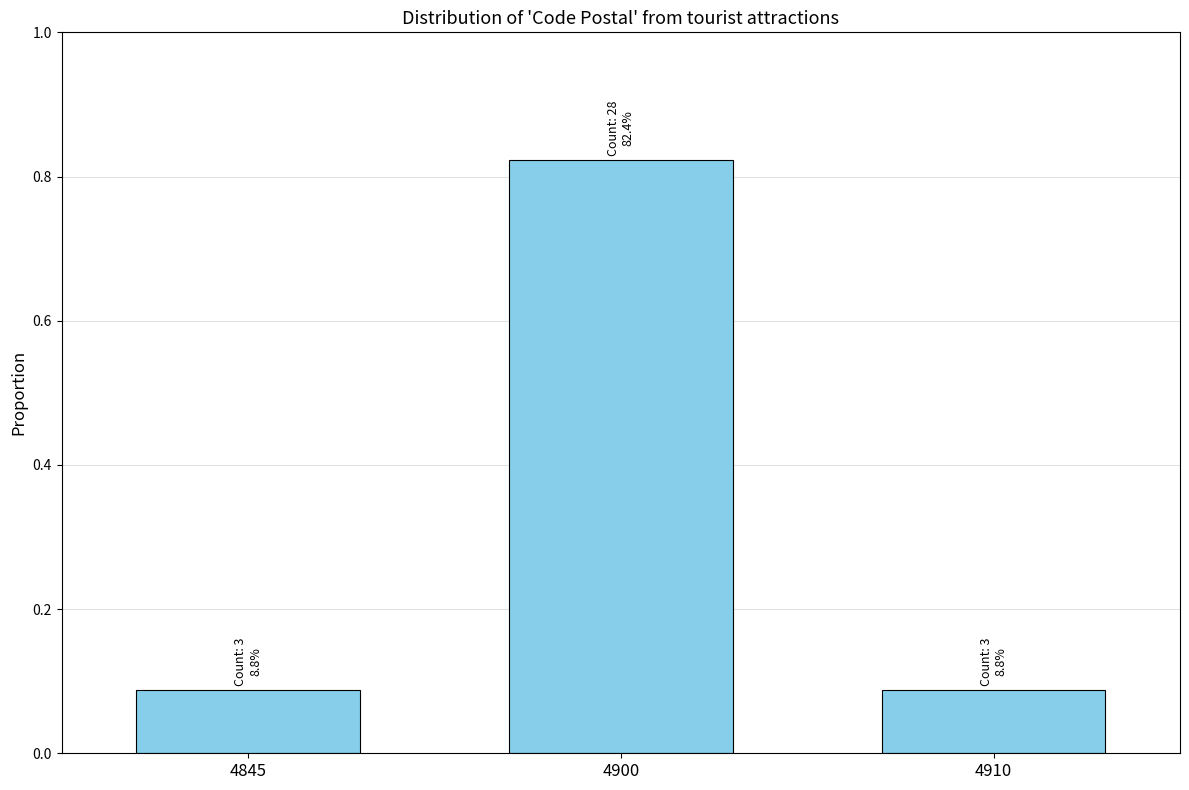

How many values are between 0 and 1?

3